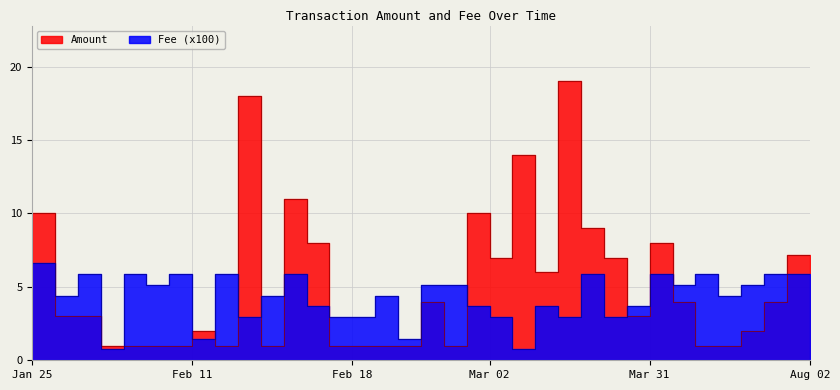

Does the chart display data point markers on the line(s)?

No